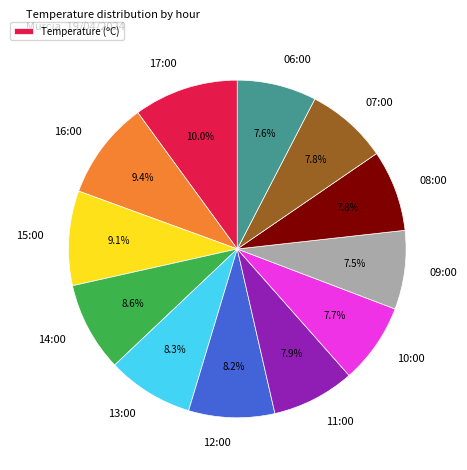

Is there a majority slice in this chart?

No